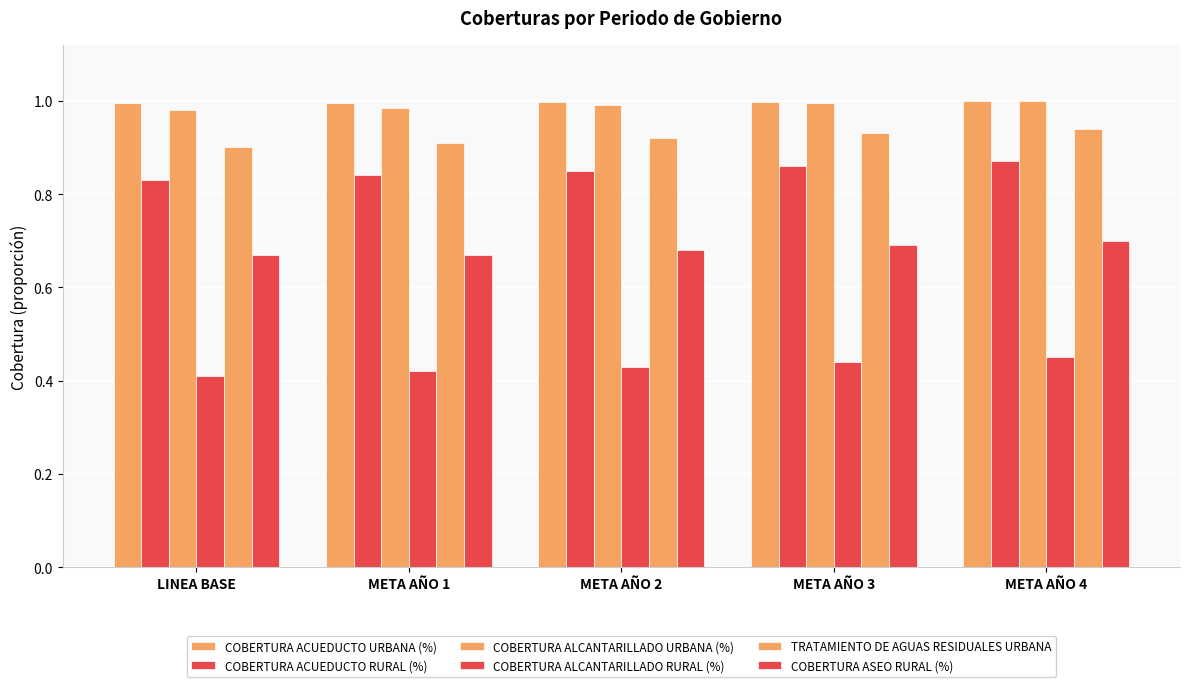

How many groups of bars are there?

5